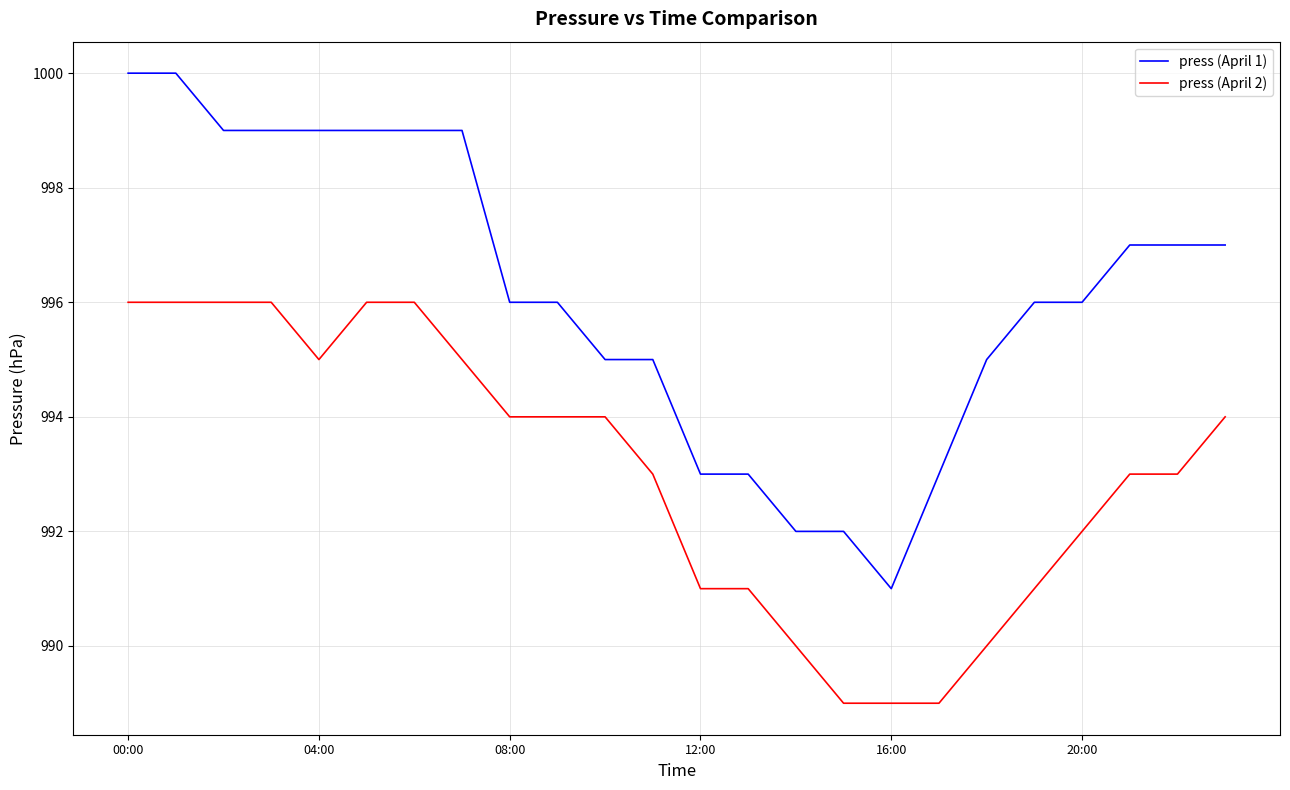

Which series has the largest total across all categories?

press (April 1)